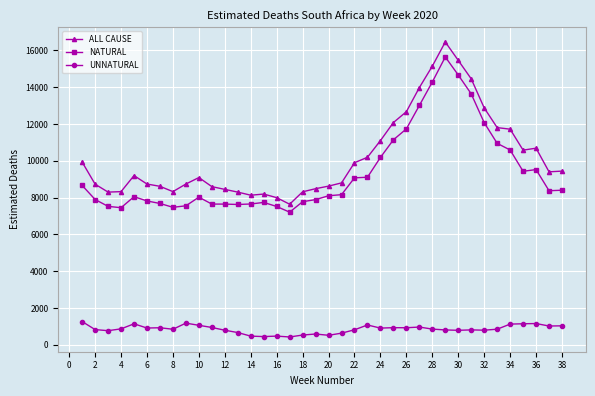

Is this an area chart (filled region under the line)?

No